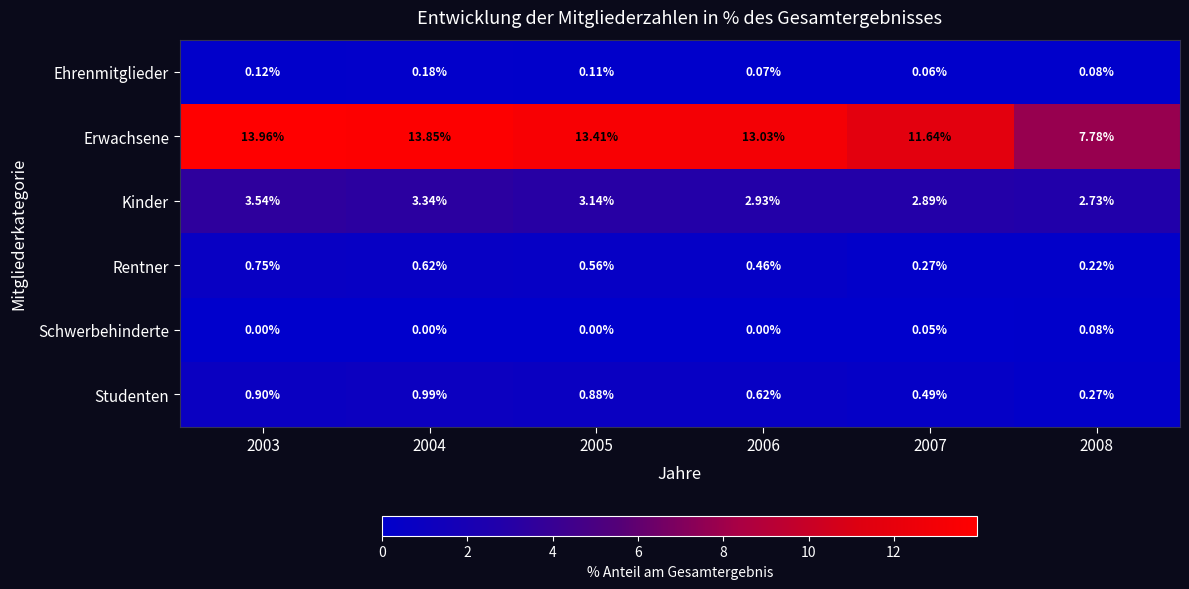

What is the difference between the highest and lowest values at 2006?

13.0